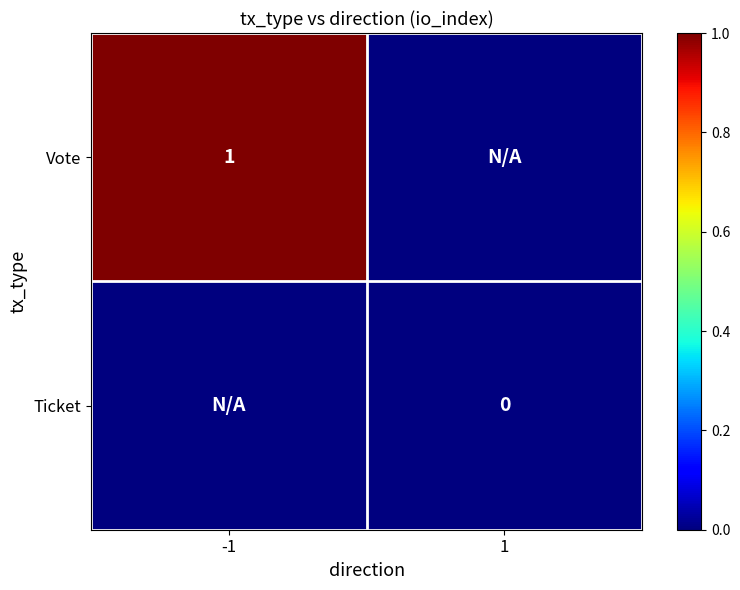

The value of Vote at -1 is 1. True or false?

True